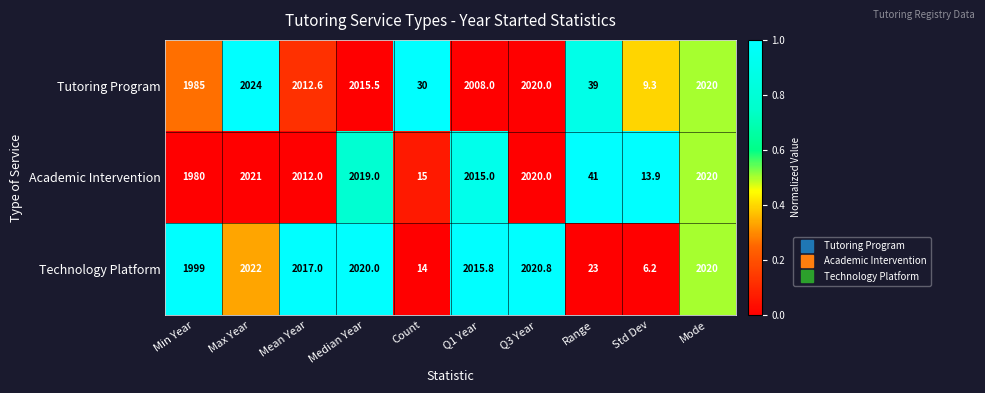

What value does the Technology Platform series have at Std Dev?

6.2